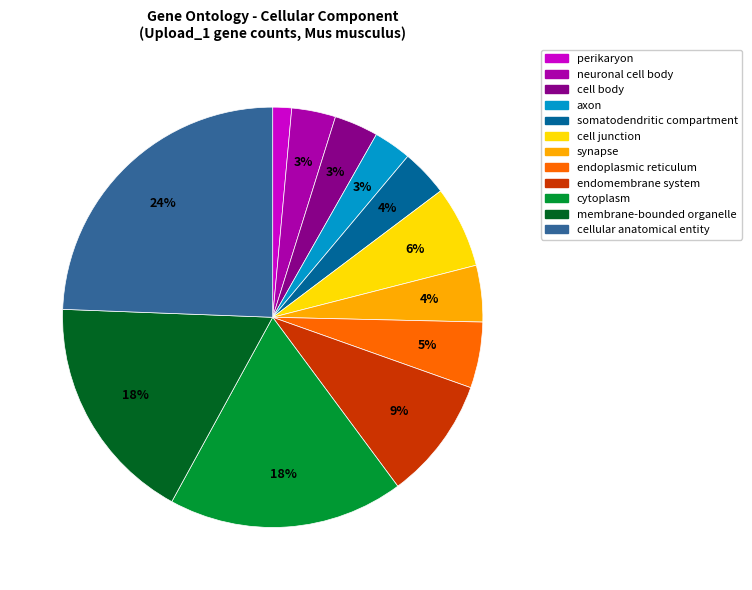

To the nearest percent, what is the average slice percentage?

8%